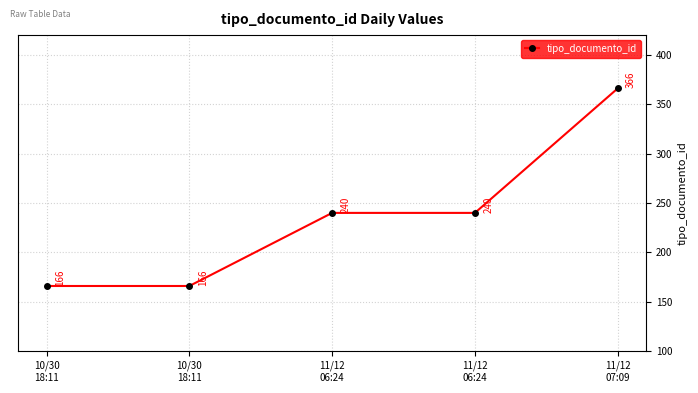

Reading left to right, list all the values displayed in this chart.

166	166	240	240	366